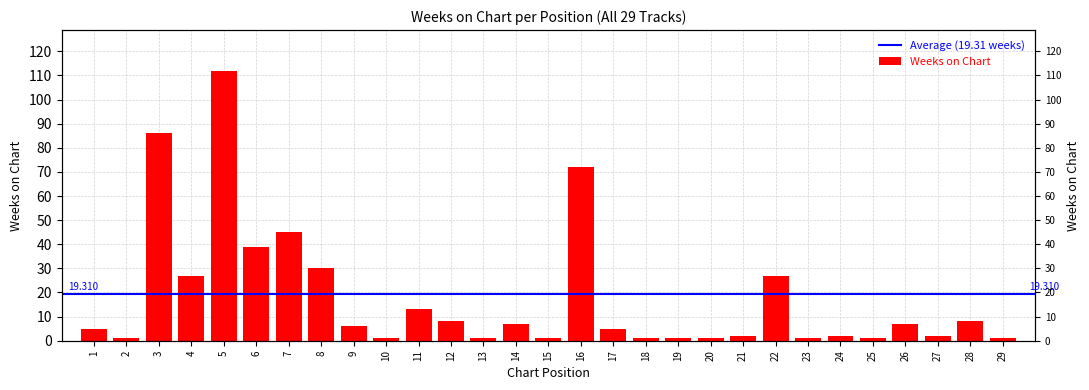

What is the value of the 8th bar from the left?

30